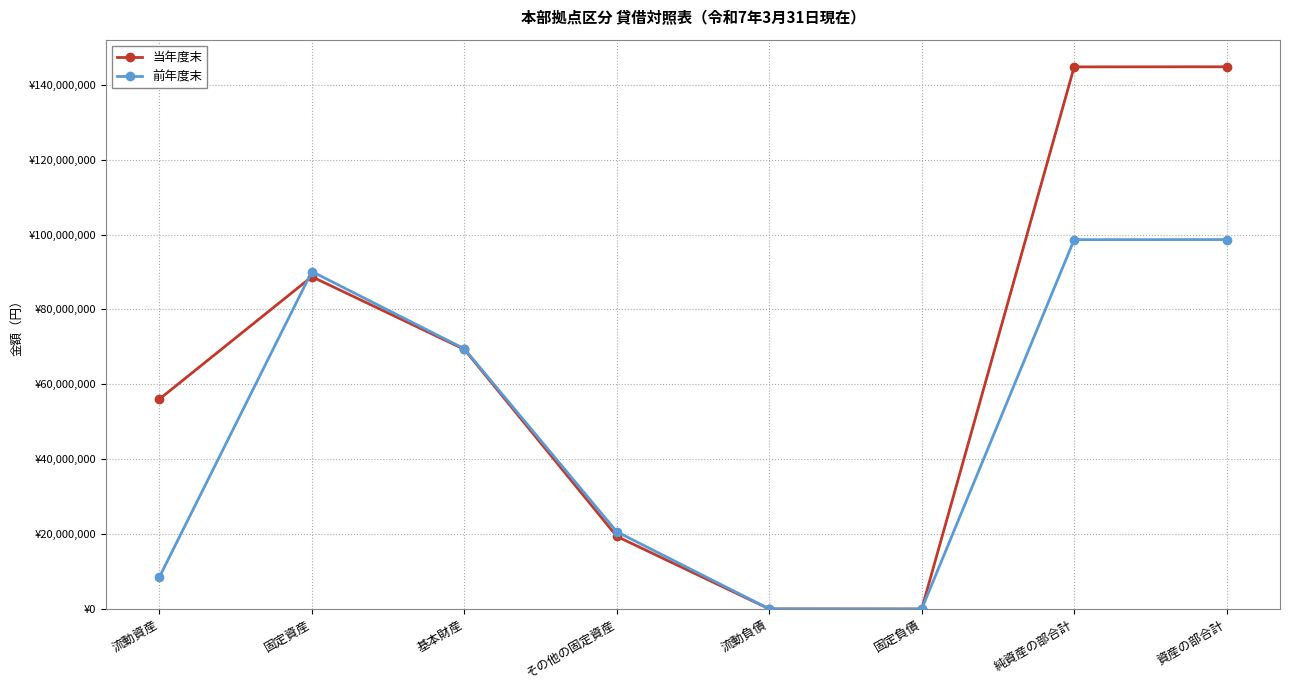

At which label does 当年度末 reach its minimum?

固定負債